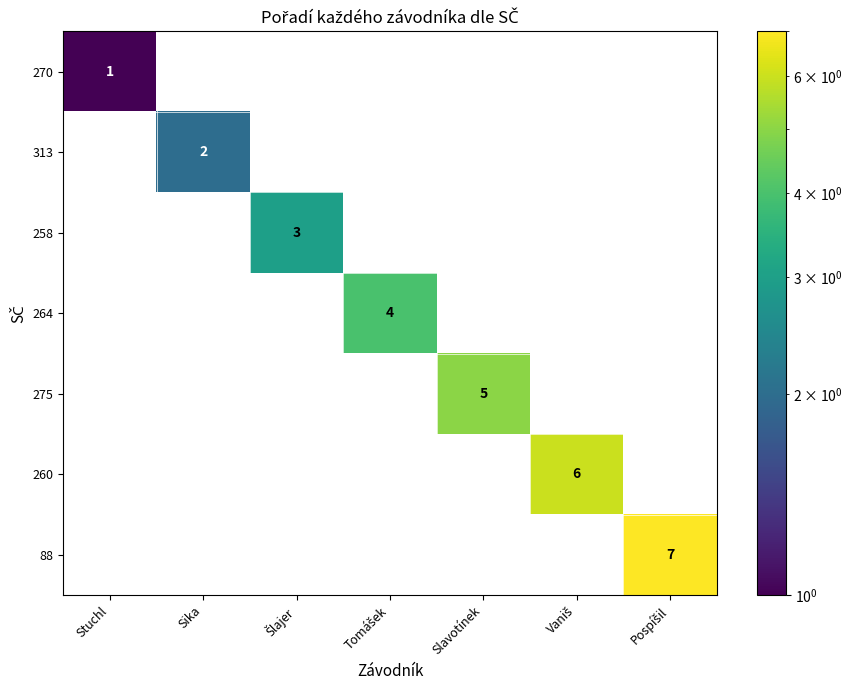

Count the number of categories in the chart.

7